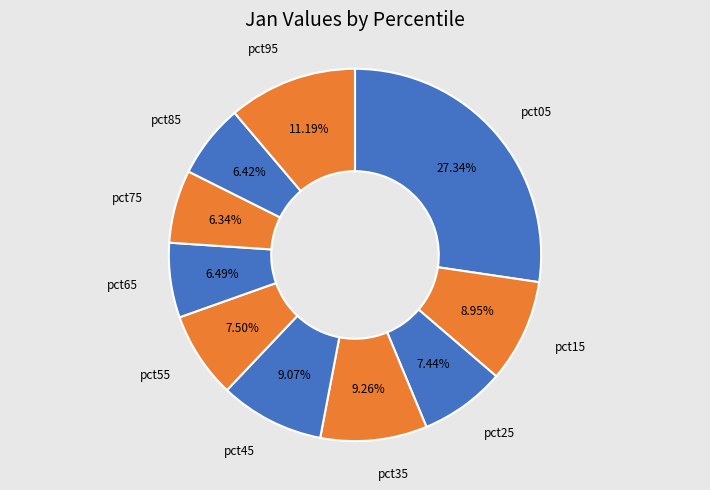

To the nearest percent, what portion does pct95 represent?

11%